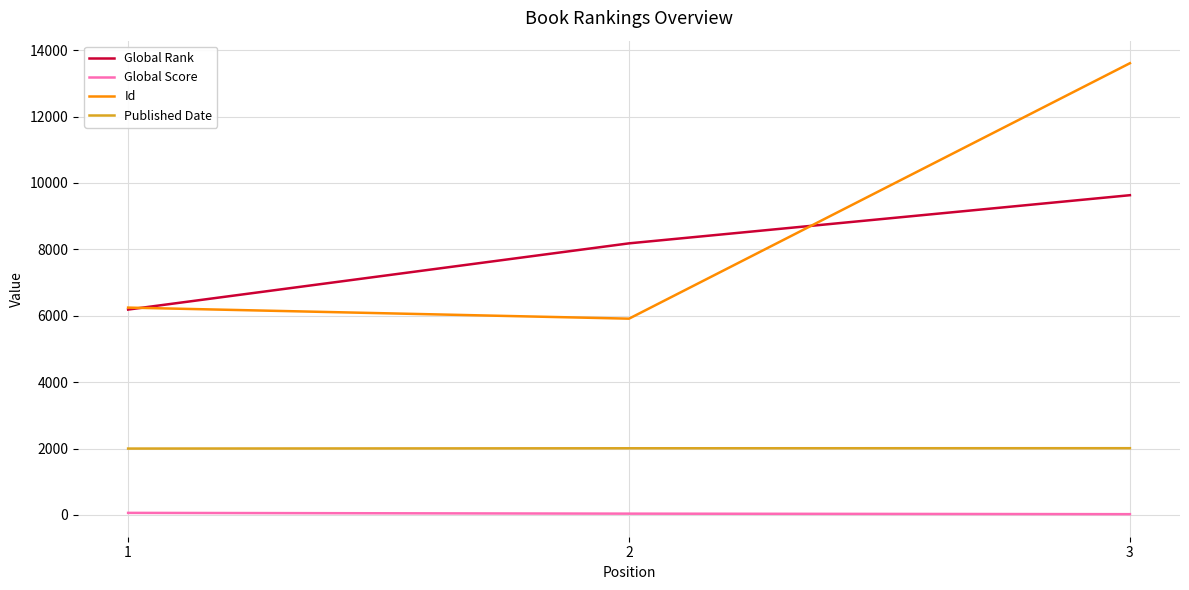

Which series changed the most between 1 and 3?

Id